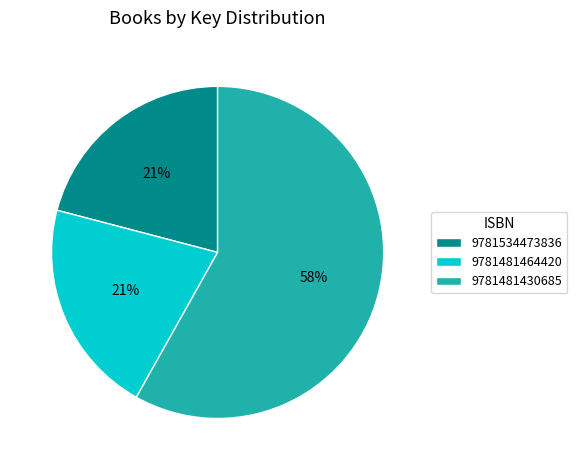

Between 9781481430685 and 9781481464420, which is larger?

9781481430685